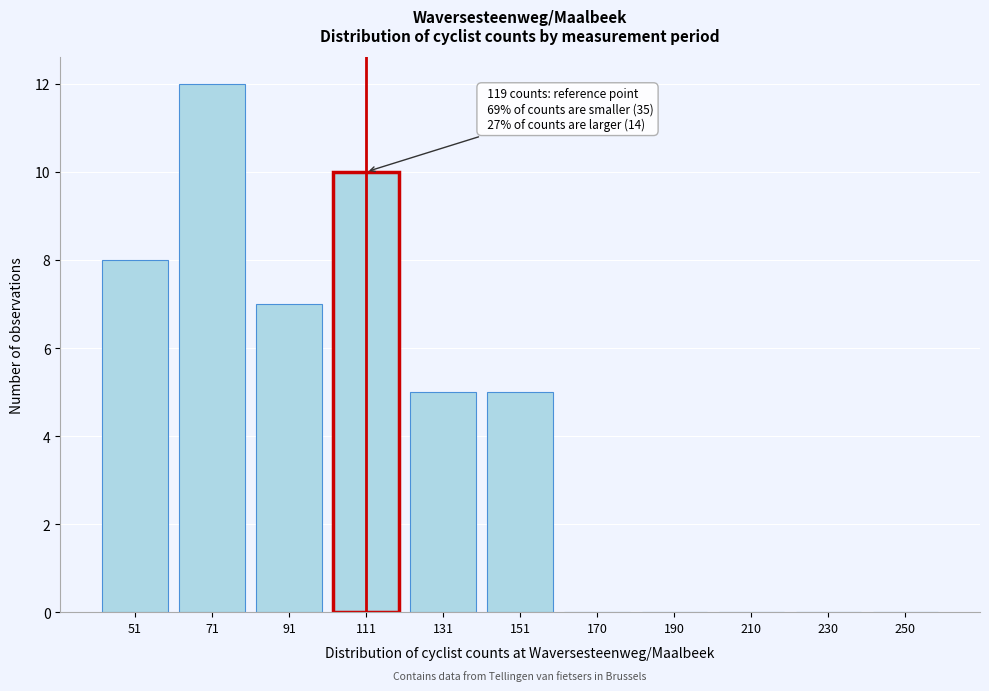

Reading left to right, extract all data points from this chart.

51=8	71=12	91=7	111=10	131=5	151=5	170=0	190=0	210=0	230=0	250=0